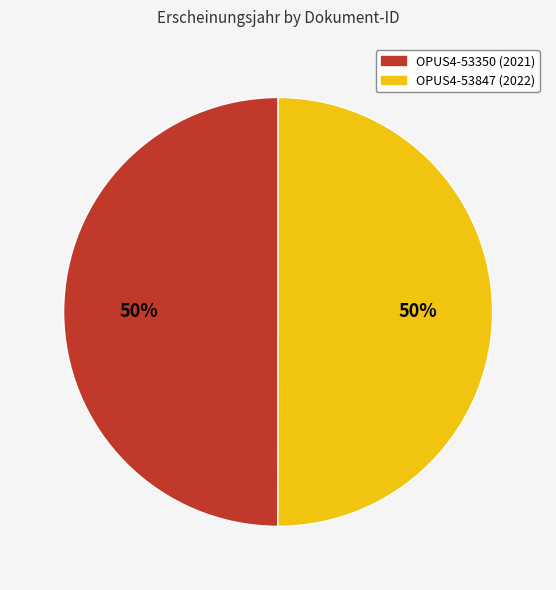

Do OPUS4-53847 (2022) and OPUS4-53350 (2021) together represent more than half of the pie?

Yes